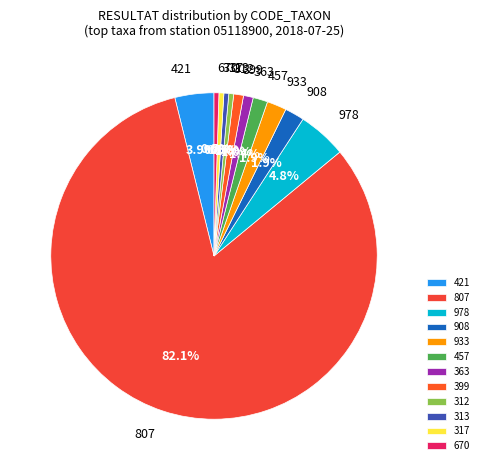

Does 457 represent more than half of the total?

No